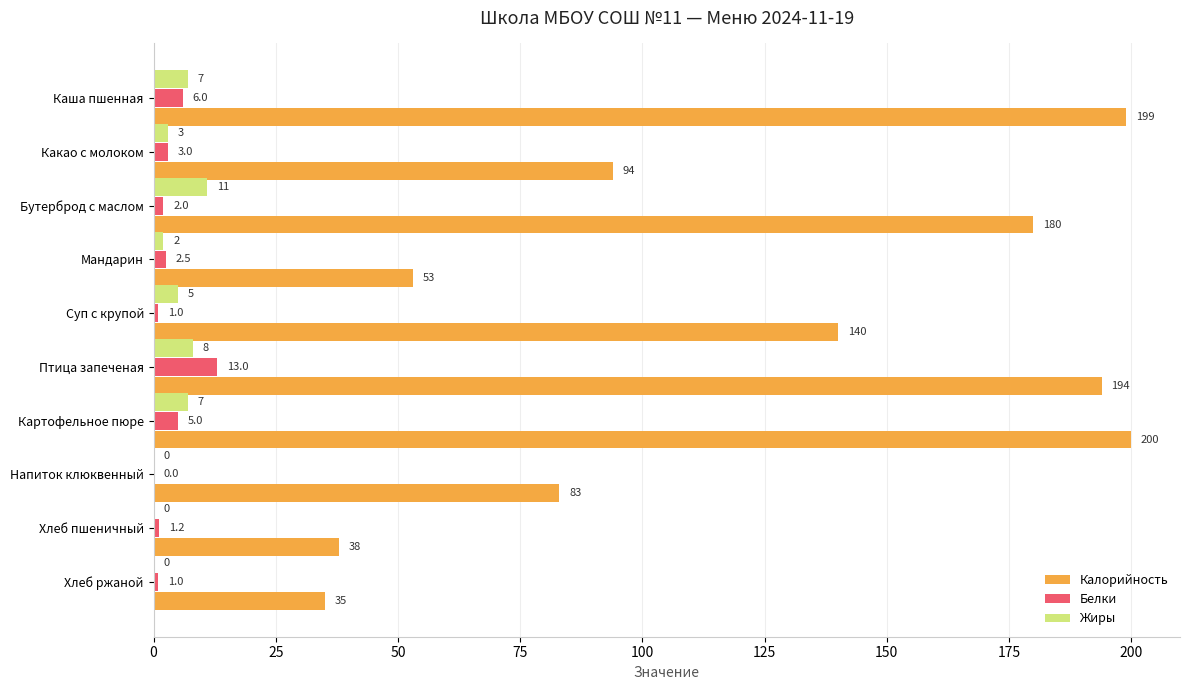

What are all the series names shown in the legend?

Калорийность, Белки, Жиры